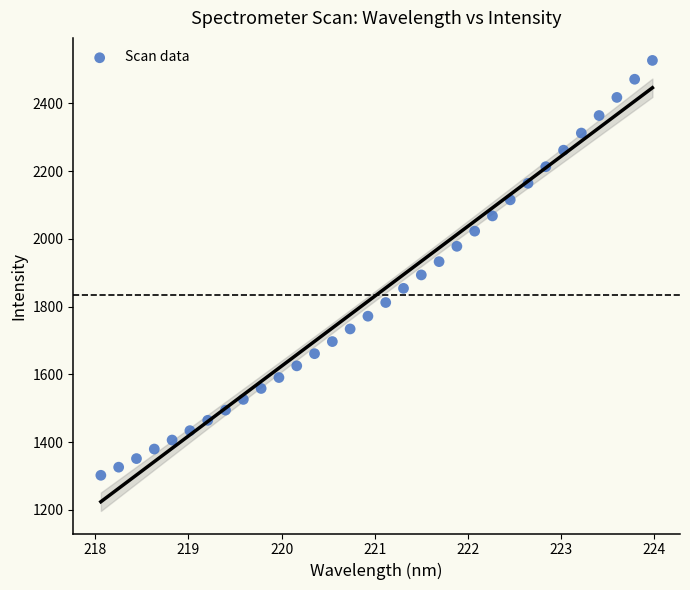

What is the range of Y values (max minus min)?

1225.2